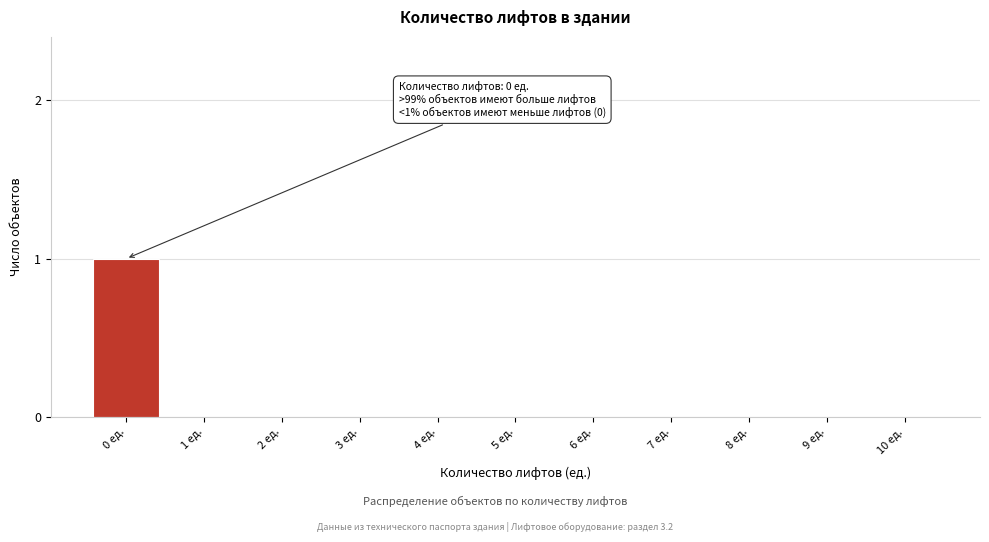

Reading left to right, list all the values displayed in this chart.

0 ед.=1	1 ед.=0	2 ед.=0	3 ед.=0	4 ед.=0	5 ед.=0	6 ед.=0	7 ед.=0	8 ед.=0	9 ед.=0	10 ед.=0